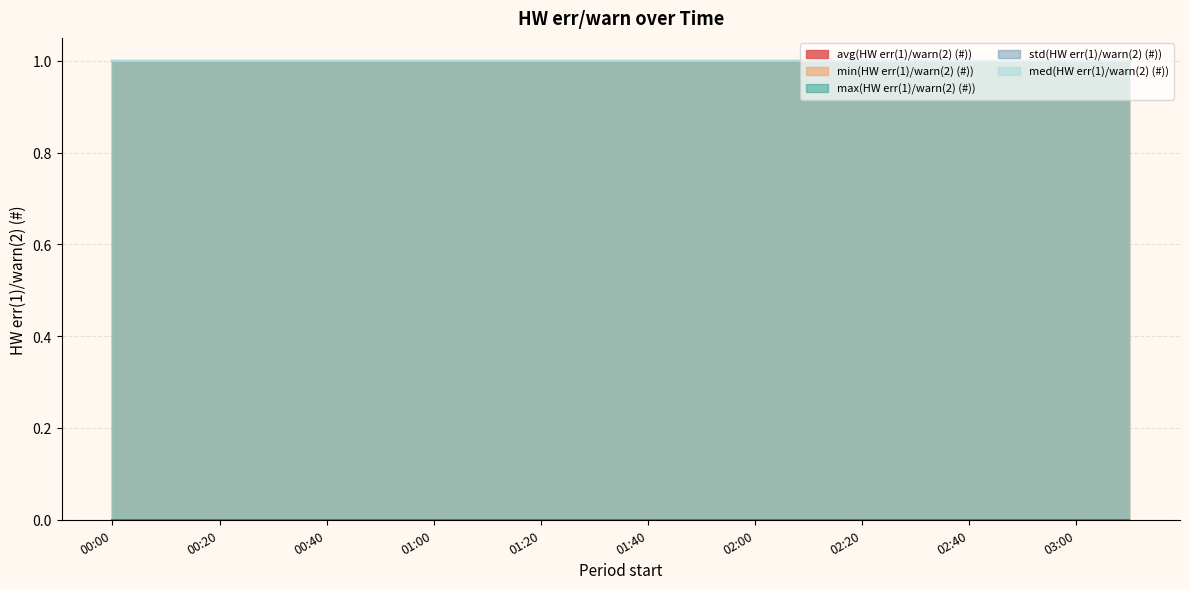

Which series has the largest total across all categories?

avg(HW err(1)/warn(2) (#))